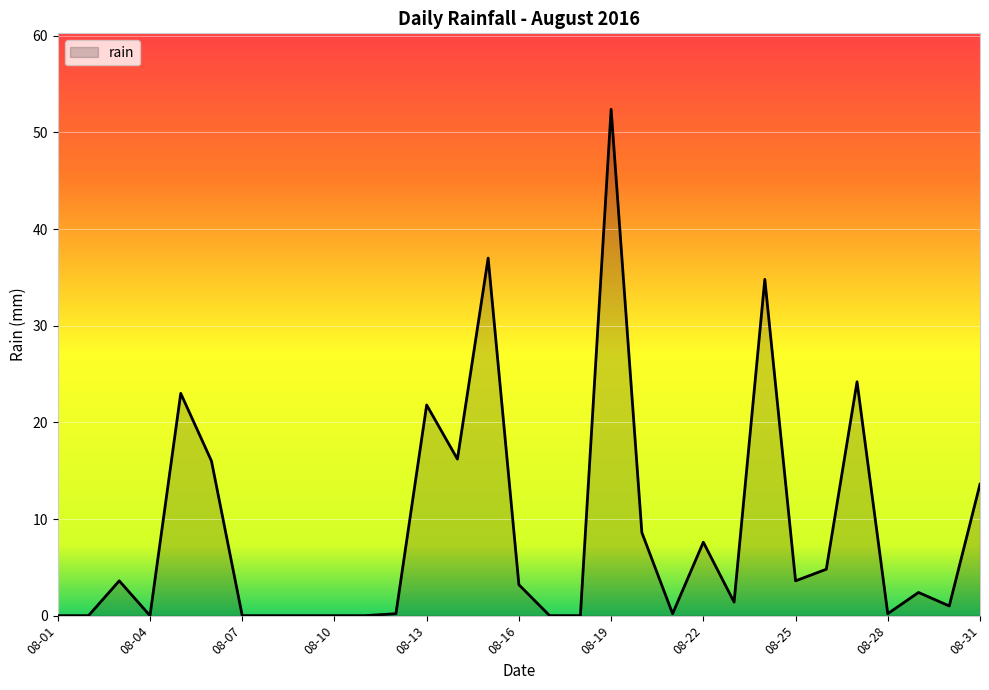

What is the maximum value shown in the chart?

52.4